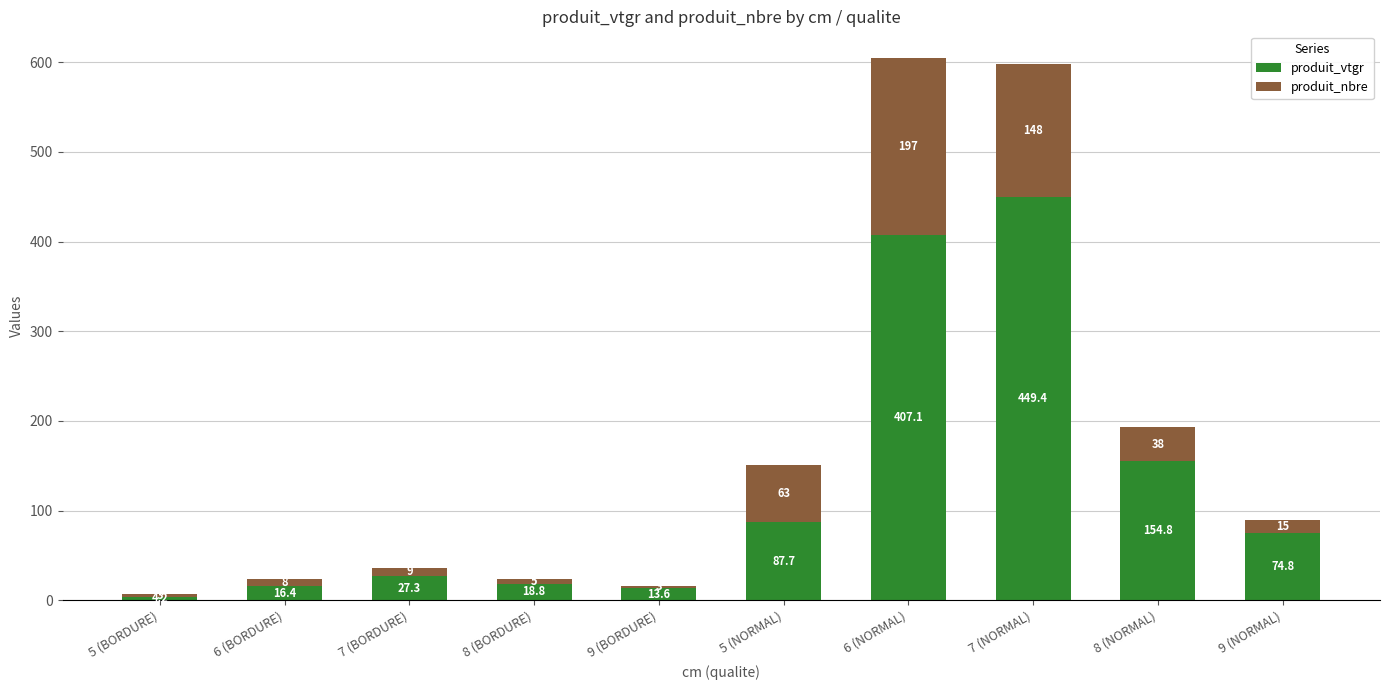

Rank the categories by produit_vtgr value from highest to lowest.

7 (NORMAL), 6 (NORMAL), 8 (NORMAL), 5 (NORMAL), 9 (NORMAL), 7 (BORDURE), 8 (BORDURE), 6 (BORDURE), 9 (BORDURE), 5 (BORDURE)